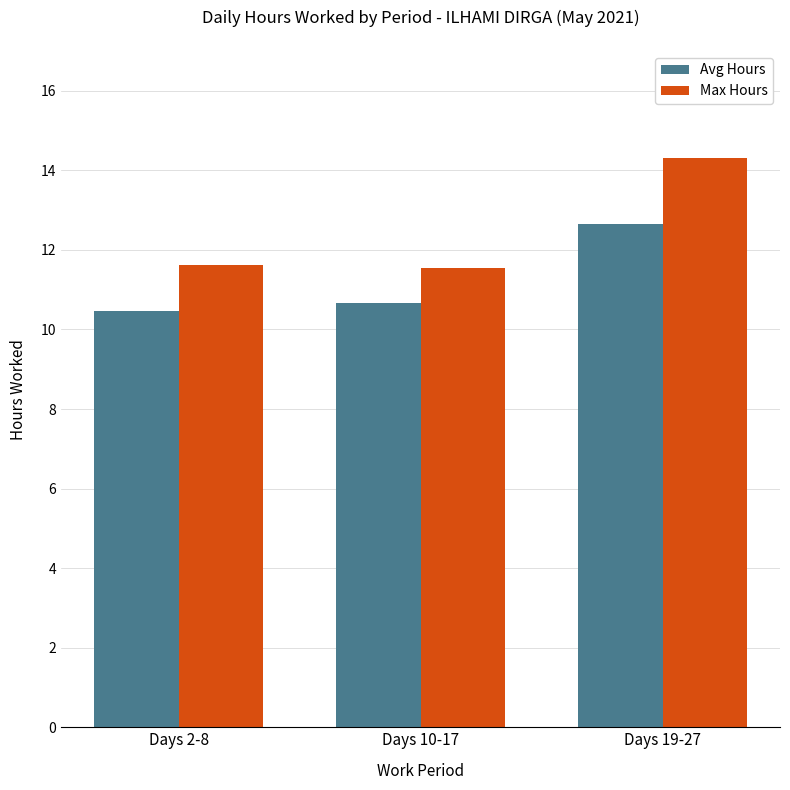

What is the label of the 2nd bar from the right?

Days 10-17